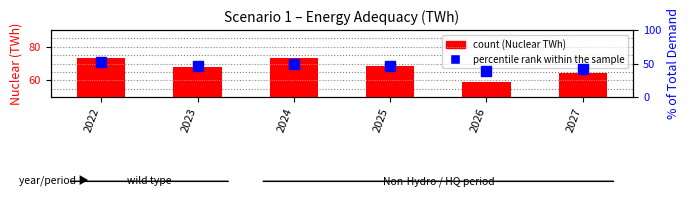

Reading left to right, list all the values displayed in this chart.

count: 2022=73.2	2023=67.6	2024=73.0	2025=68.7	2026=58.8	2027=64.3
percentile rank within the sample: 2022=51.8	2023=46.8	2024=49.6	2025=46.2	2026=39.1	2027=42.0